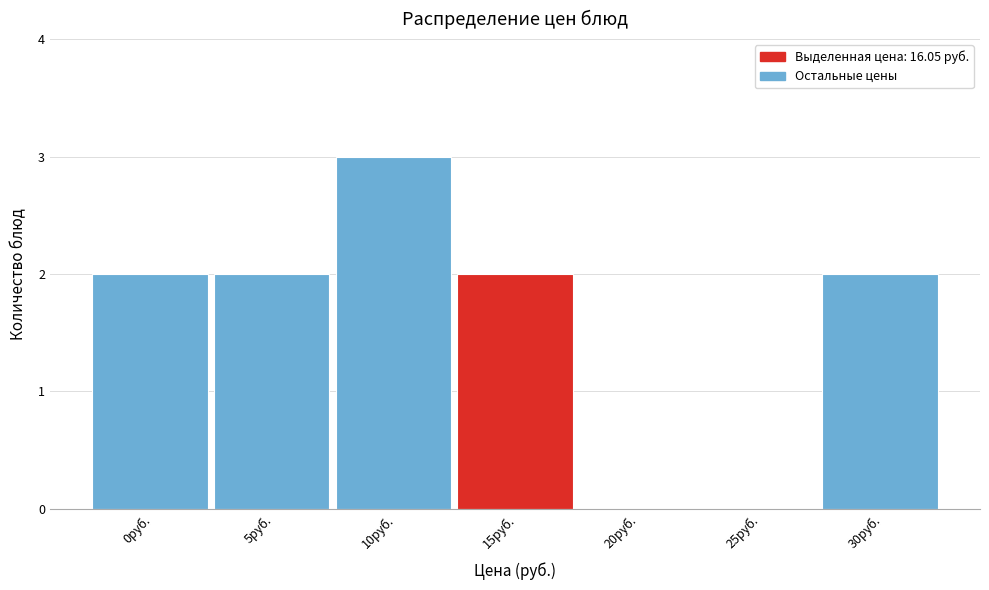

Reading left to right, list all the values displayed in this chart.

0руб.=2	5руб.=2	10руб.=3	15руб.=2	20руб.=0	25руб.=0	30руб.=2